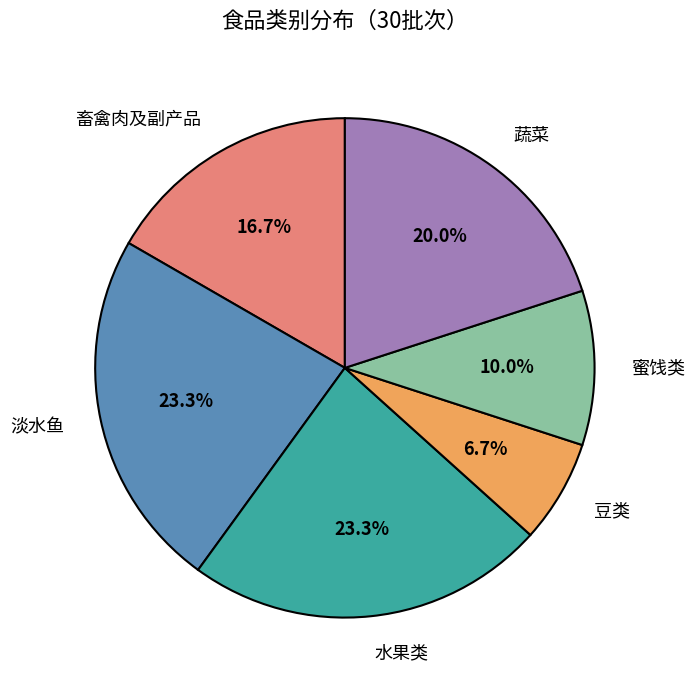

What percentage do 豆类 and 淡水鱼 together represent?

30.0%